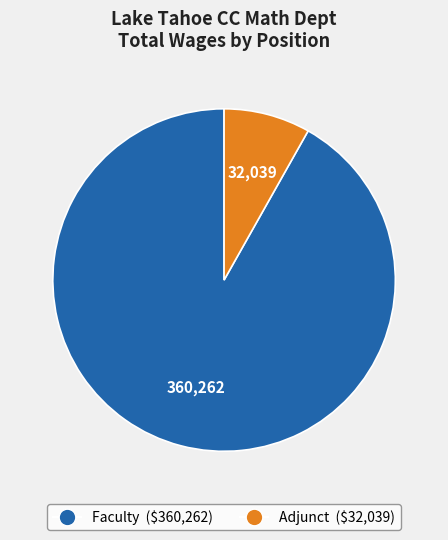

Count the number of slices in the pie.

2